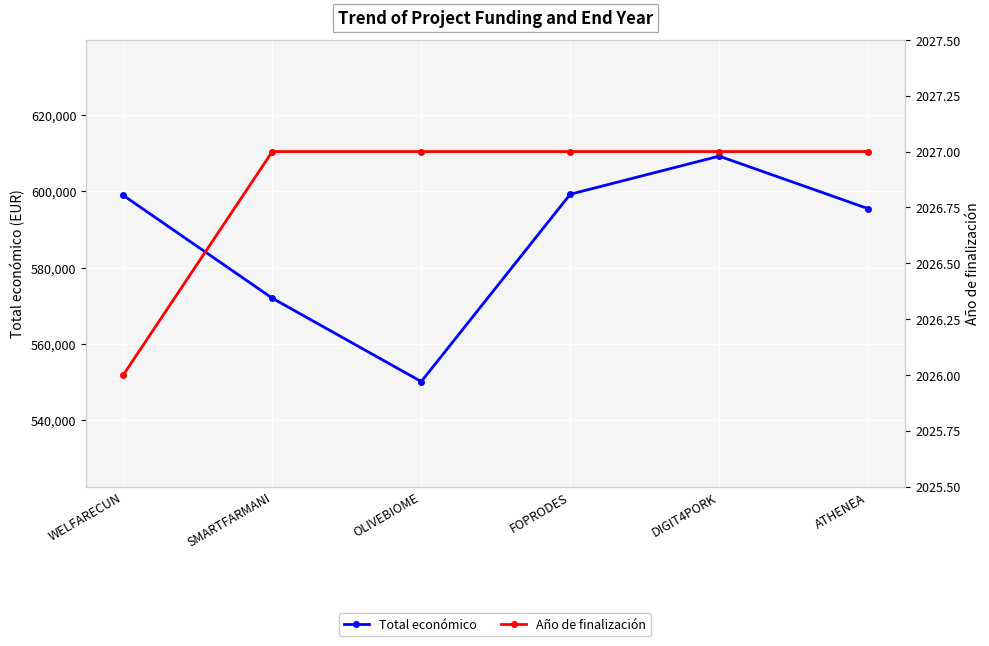

What is the total value across all series at OLIVEBIOME?

552138